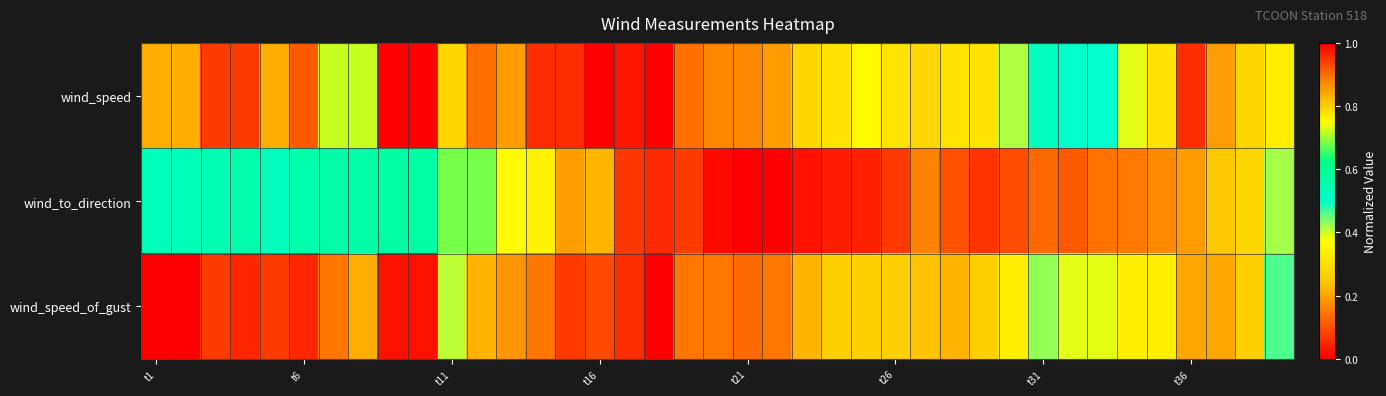

List the series in order of their peak value, lowest first.

wind_speed, wind_to_direction, wind_speed_of_gust